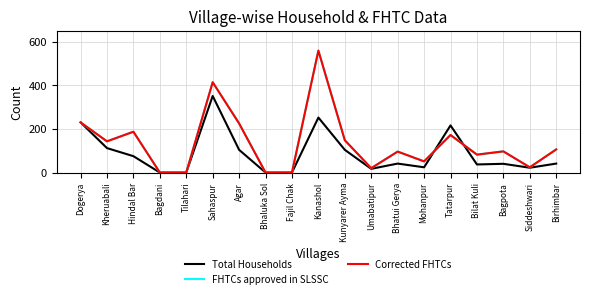

Reading right to left, what are all the values shown in this chart?

Total Households: 41	22	40	37	216	24	41	17	104	252	0	0	104	351	0	0	75	112	230
FHTCs approved in SLSSC: 106	24	97	82	172	51	96	20	148	559	0	0	225	414	0	0	187	143	230
Corrected FHTCs: 106	24	97	82	172	51	96	20	148	559	0	0	225	414	0	0	187	143	230